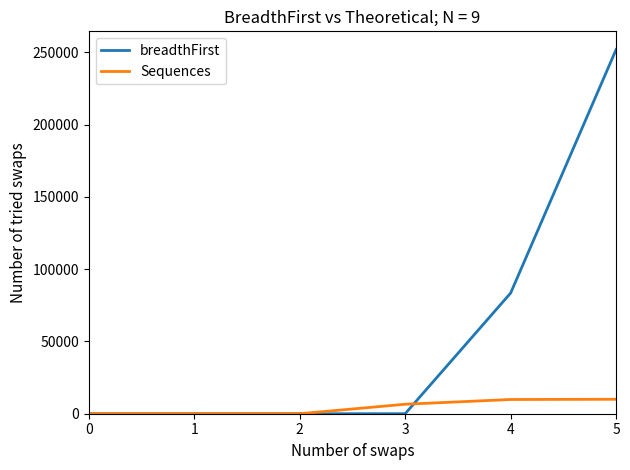

True or false: breadthFirst has a value of 0 at 2.

True